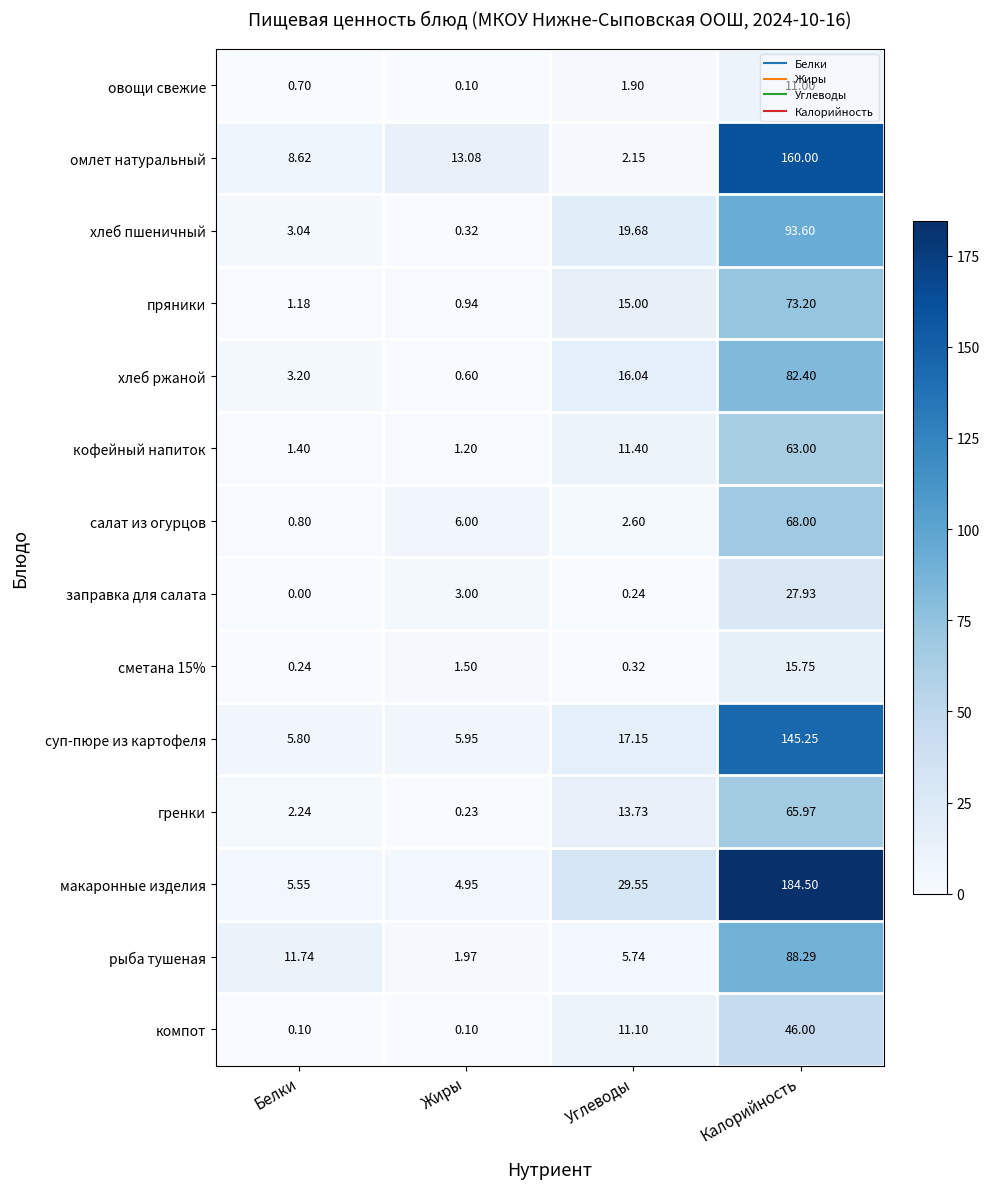

How many values in the овощи свежие series exceed 1?

2